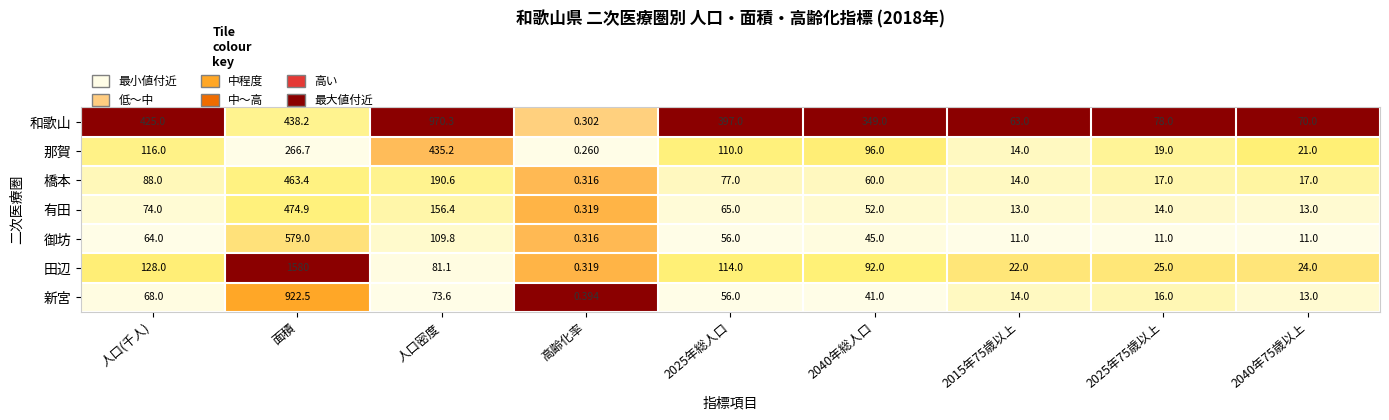

Is the value of 有田 at 2040年75歳以上 greater than the value of 御坊 at 高齢化率?

Yes